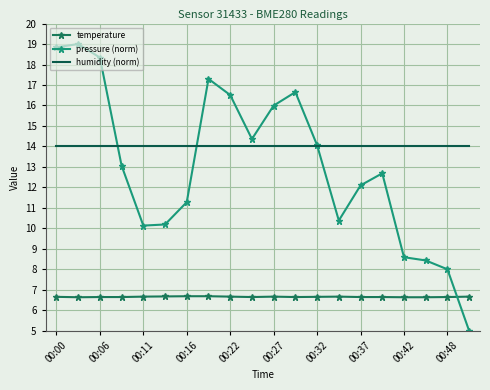

True or false: temperature and humidity (norm) intersect in this chart.

False